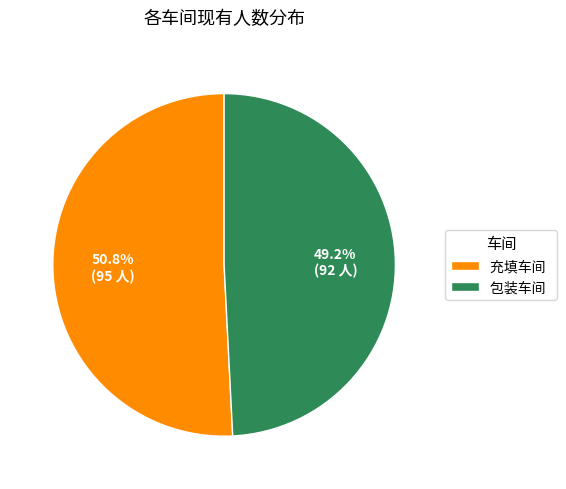

True or false: 包装车间 accounts for 49% of the total.

True